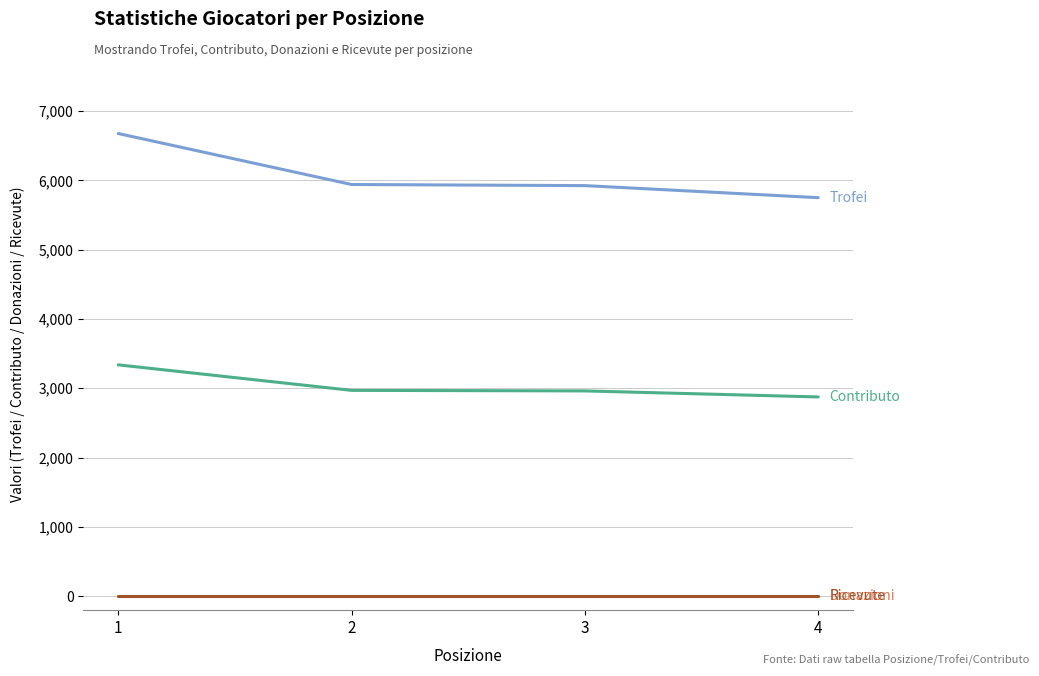

What is the total value across all series at 1?

10015